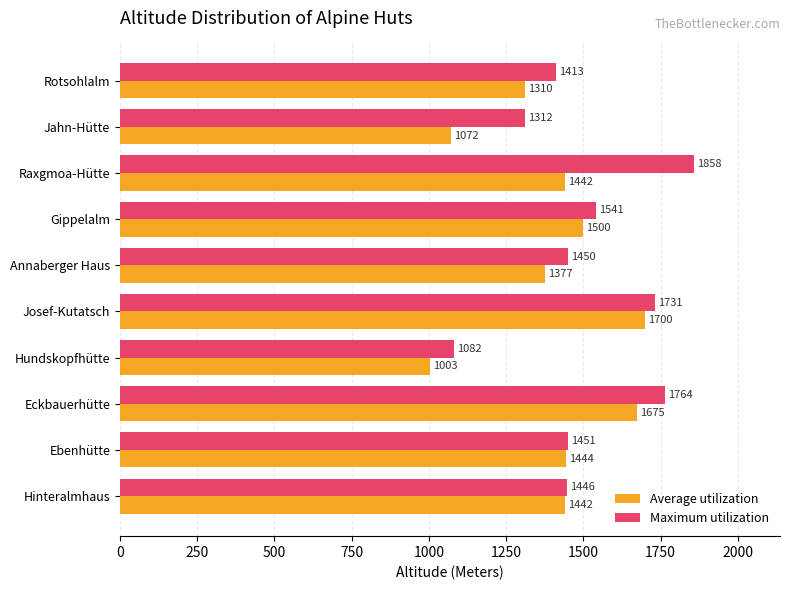

Which series has the largest total across all categories?

Maximum utilization